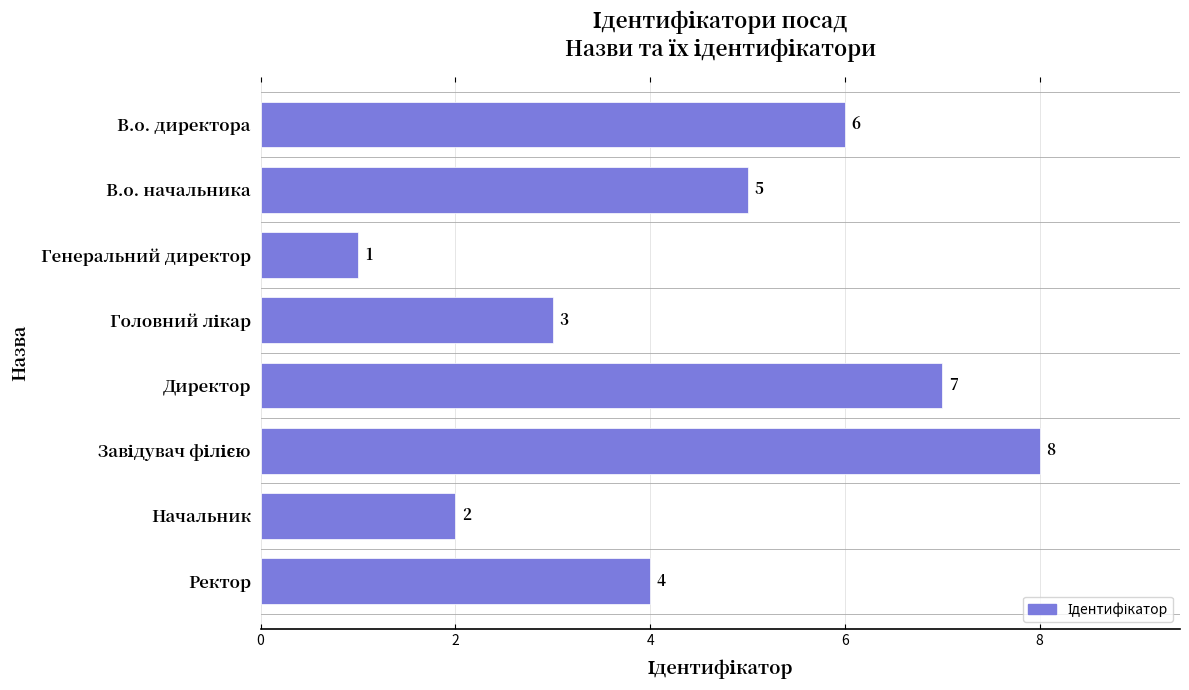

The chart shows a value of 3 at В.о. директора. True or false?

False